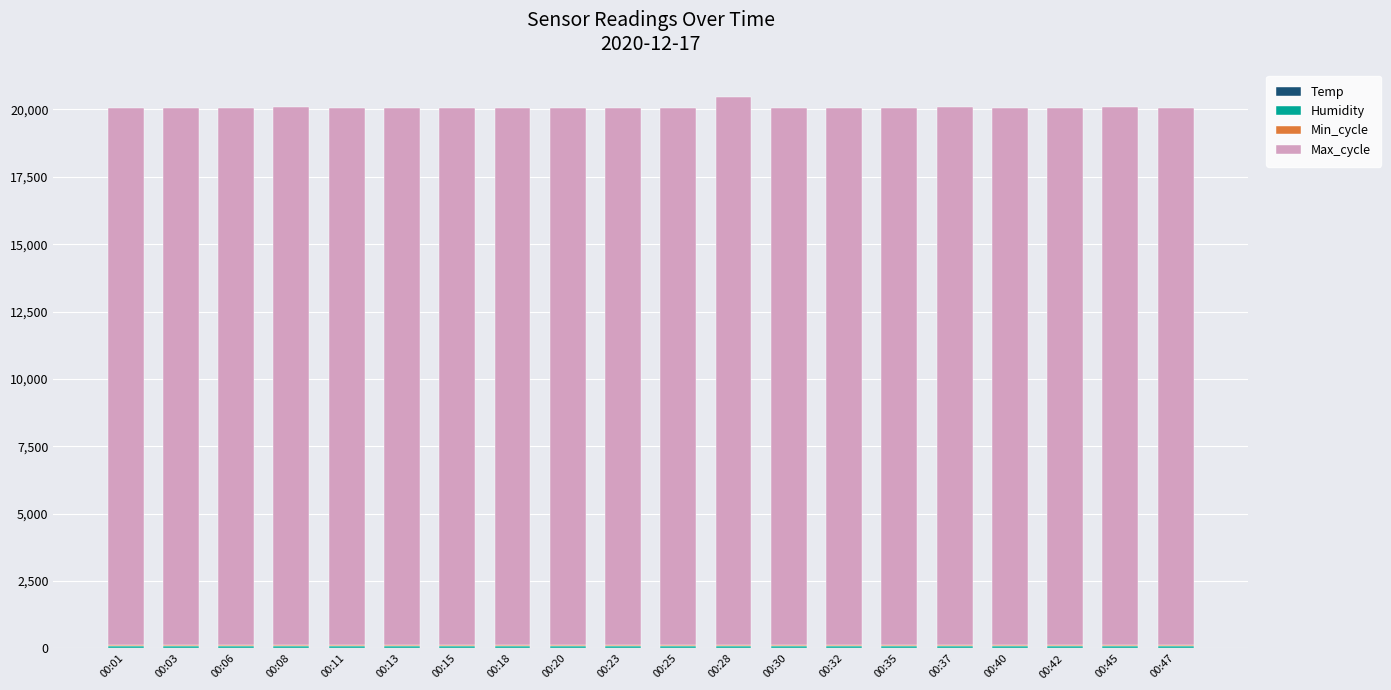

What is the sum of all Temp values?

86.1